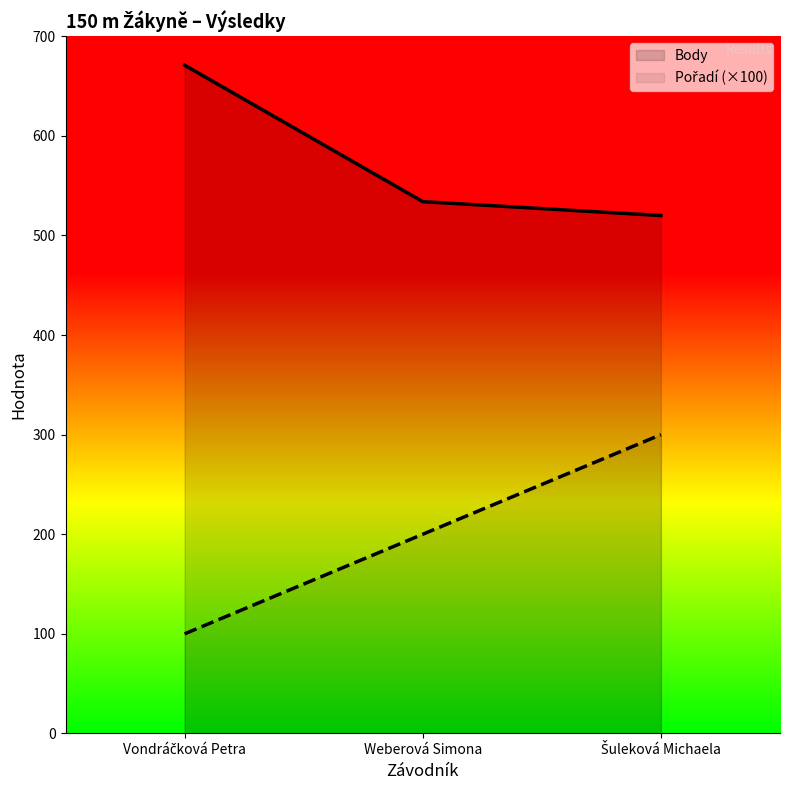

Rank the categories by Body value from lowest to highest.

Šuleková Michaela, Weberová Simona, Vondráčková Petra